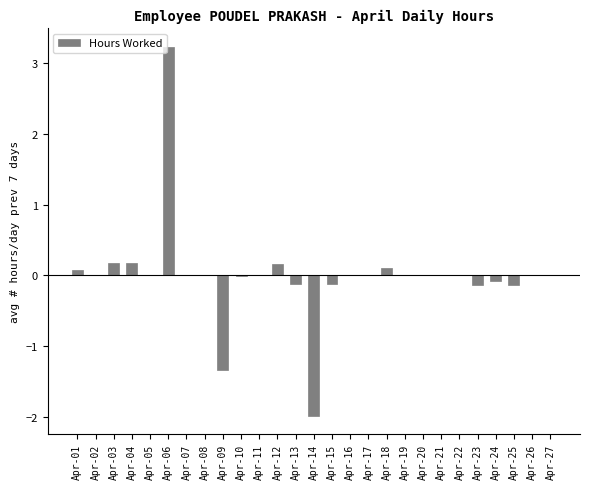

What value does the data have at Apr-06?

3.2